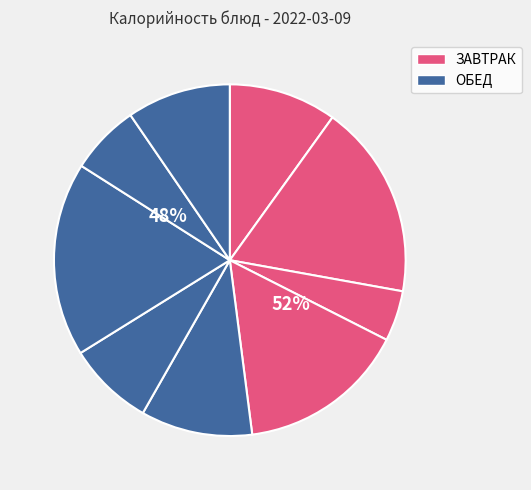

The Макароны отварные slice represents 18% of the pie. True or false?

True